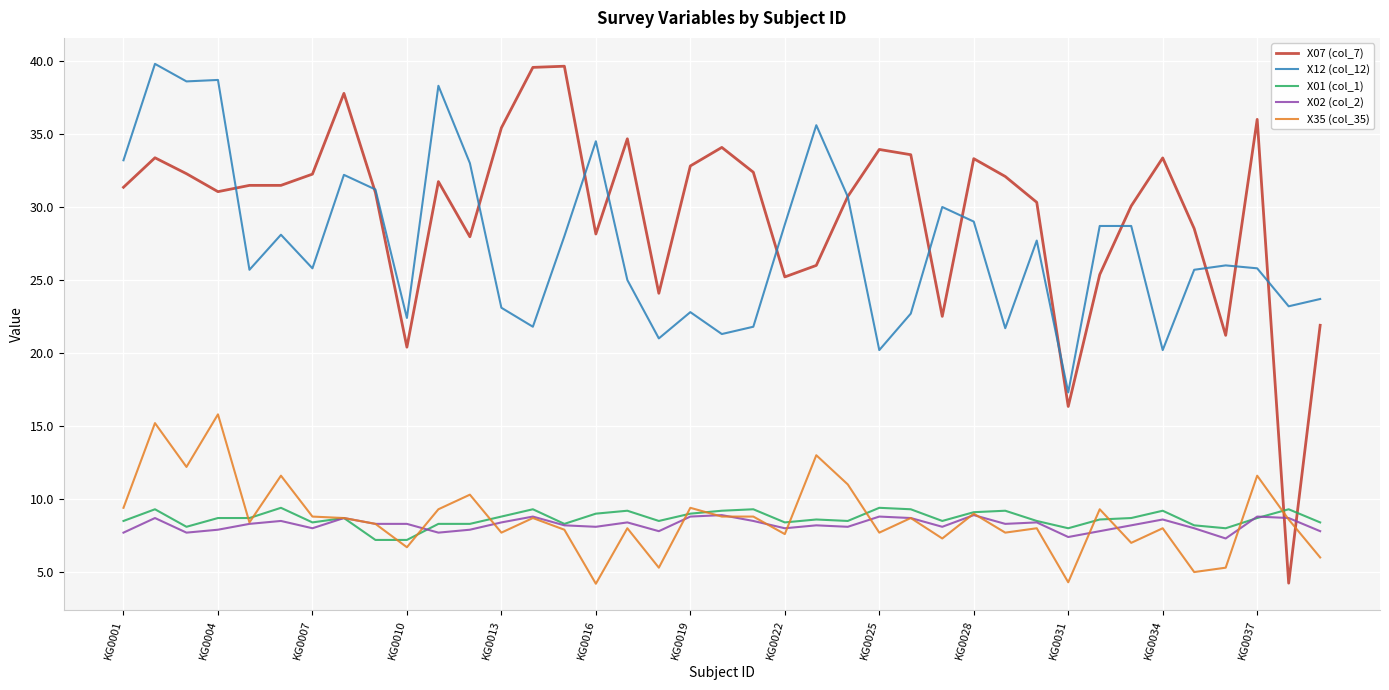

Which series has the largest range (max minus min)?

X07 (col_7)